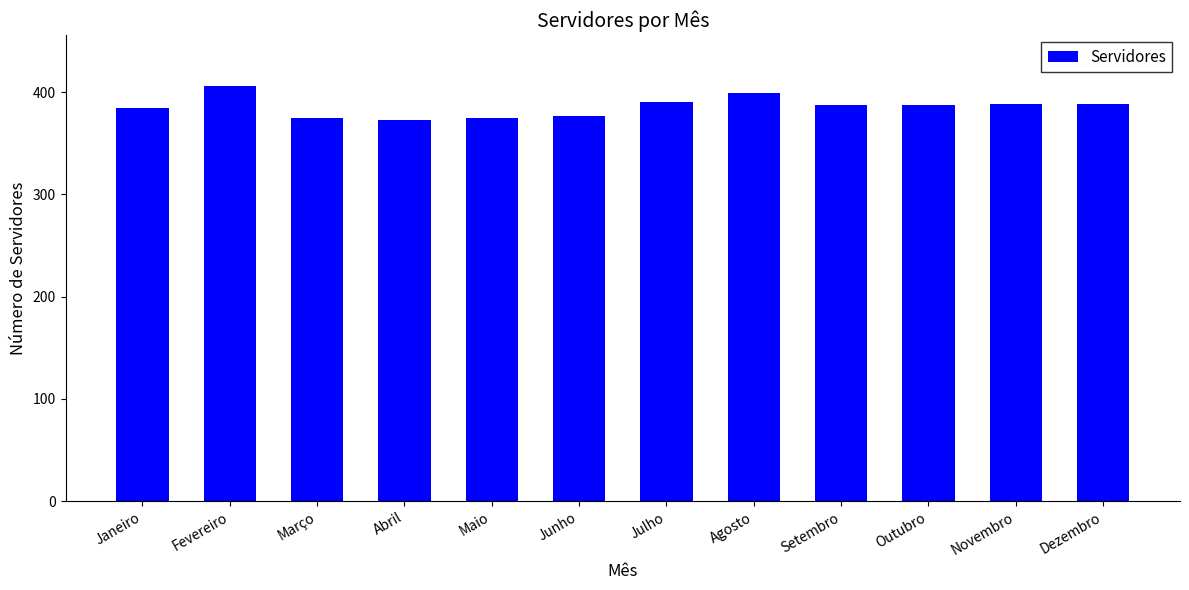

What is the difference between the second highest and second lowest values?

24